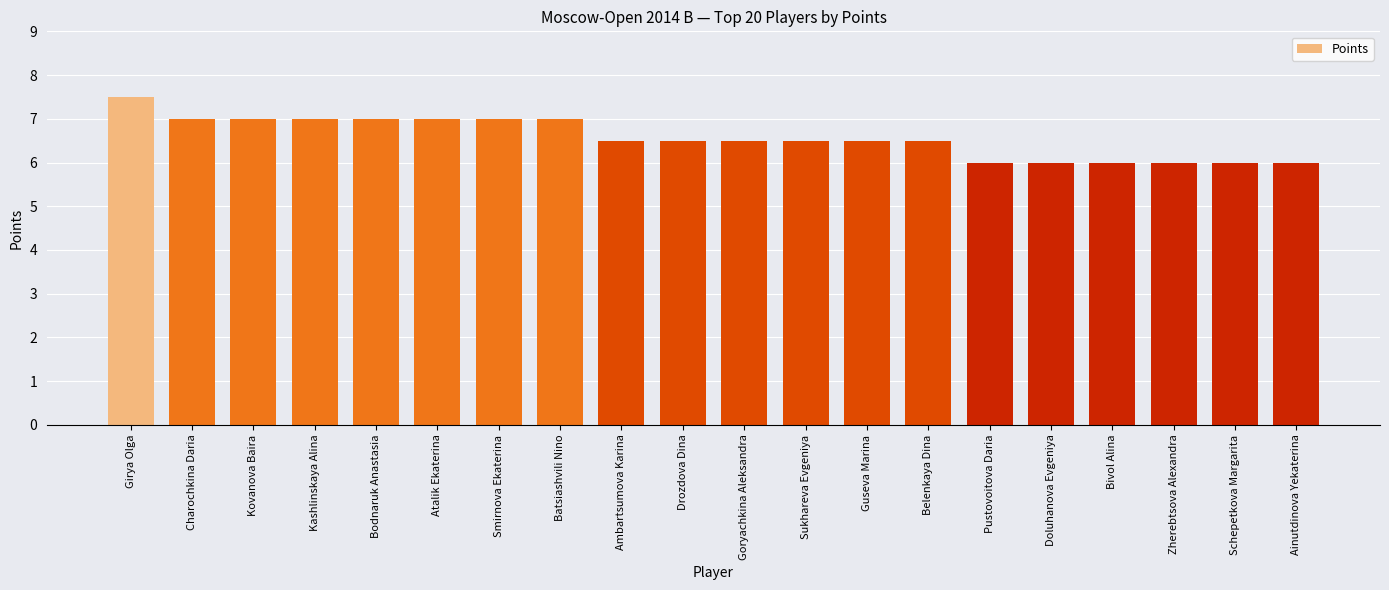

What is the difference between the maximum and minimum values?

1.5